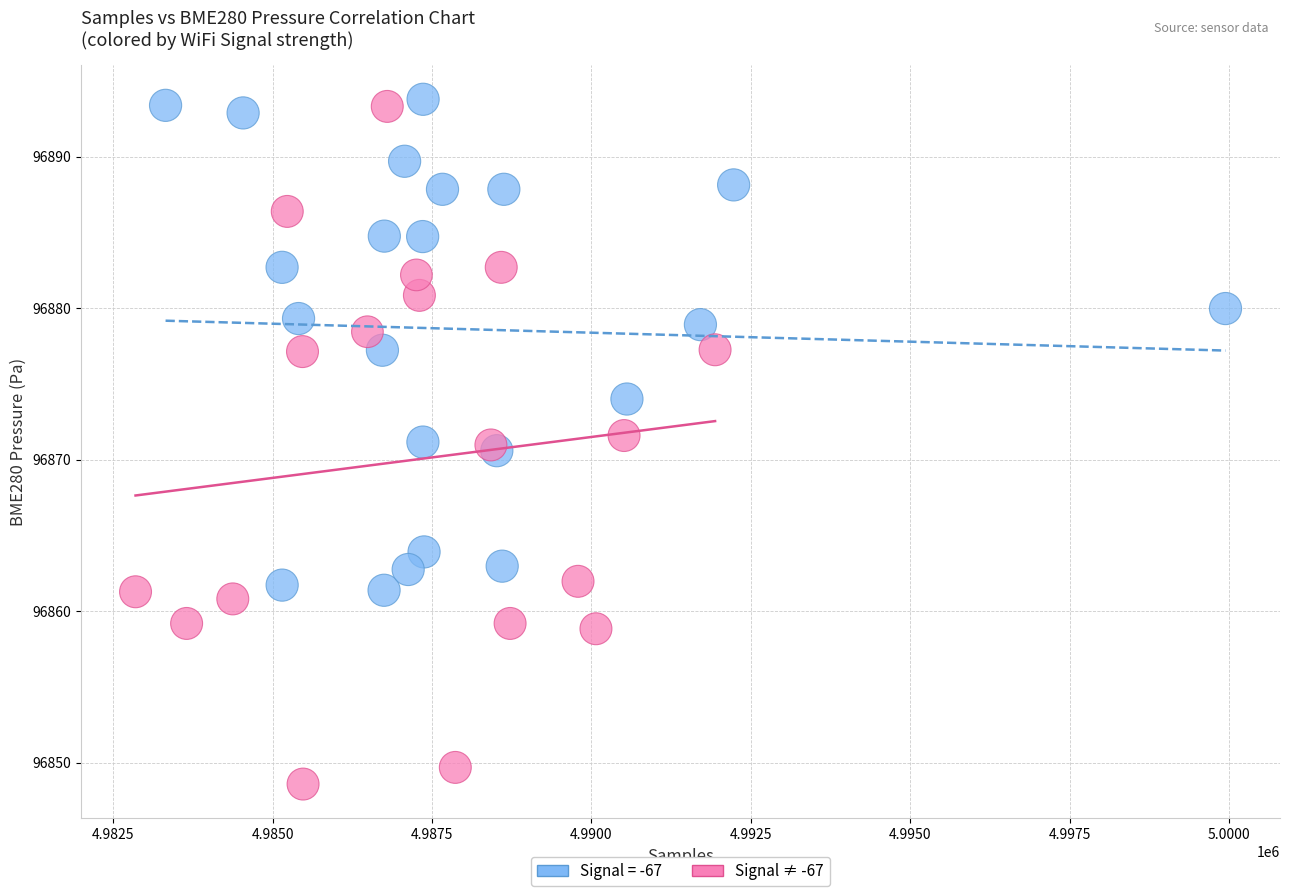

Which series has the widest spread of Y values?

Signal ≠ -67